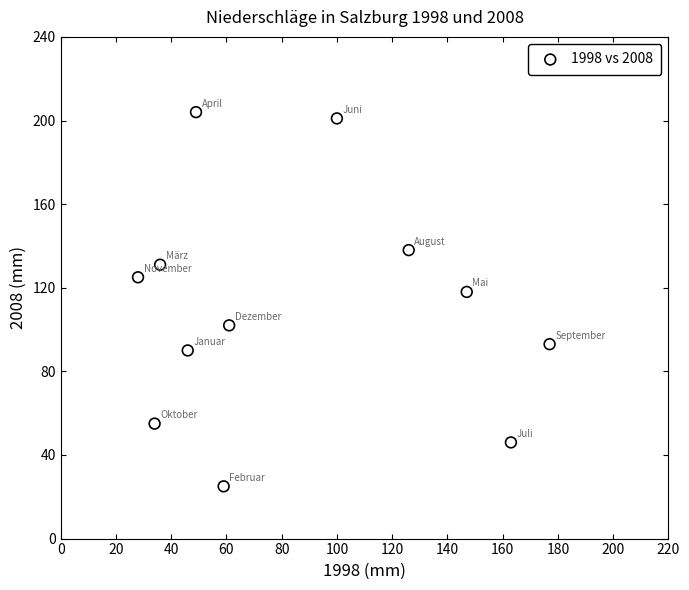

What Y value in the scatter plot is closest to 114?

118